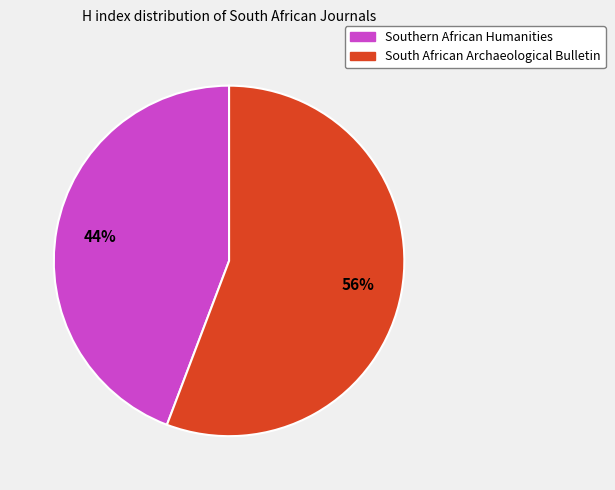

Is the sum of Southern African Humanities and South African Archaeological Bulletin greater than half?

Yes